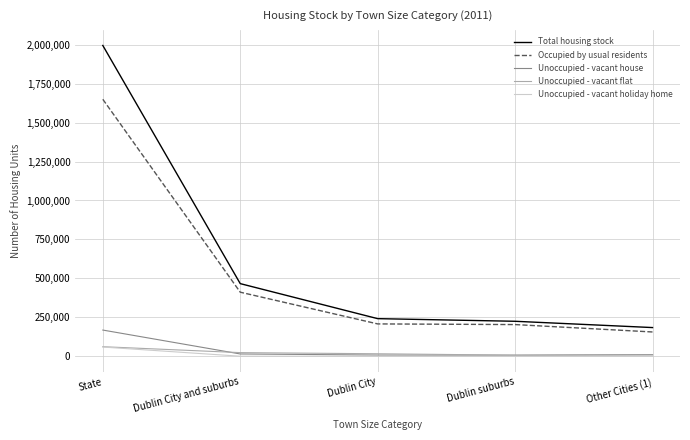

What is the smallest value displayed?

195